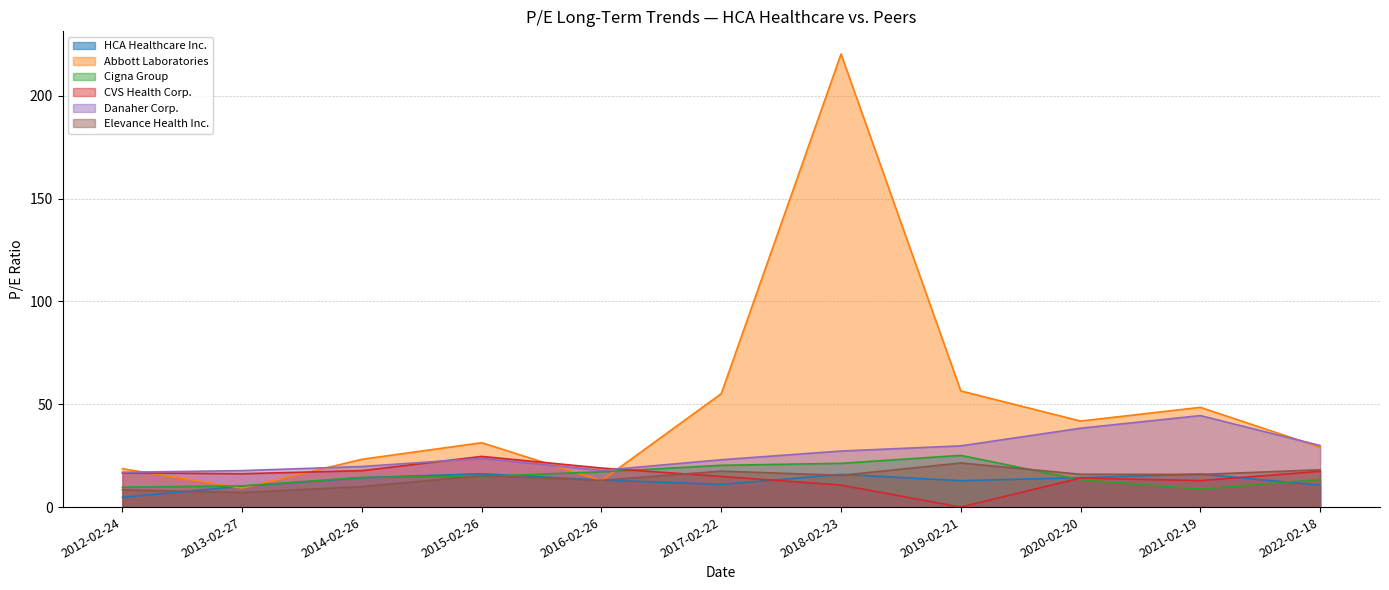

What is the label of the 11th point from the left?

2022-02-18